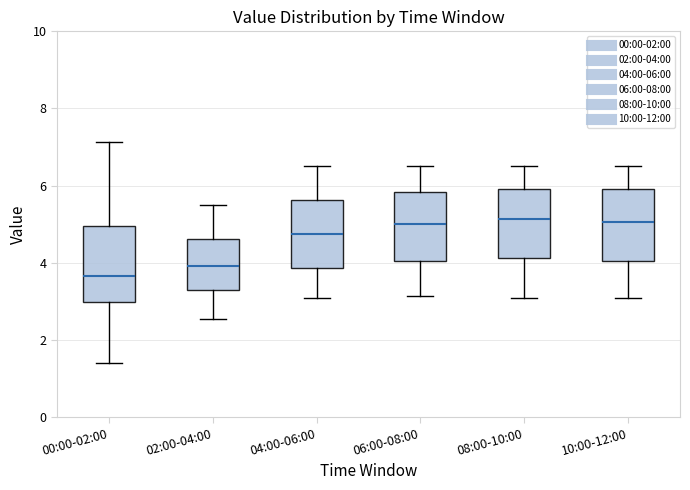

Where does the upper whisker of the box for 10:00-12:00 end on the y-axis? The values are not printed on the chart, so give them approximately, as read against the axis.

6.6